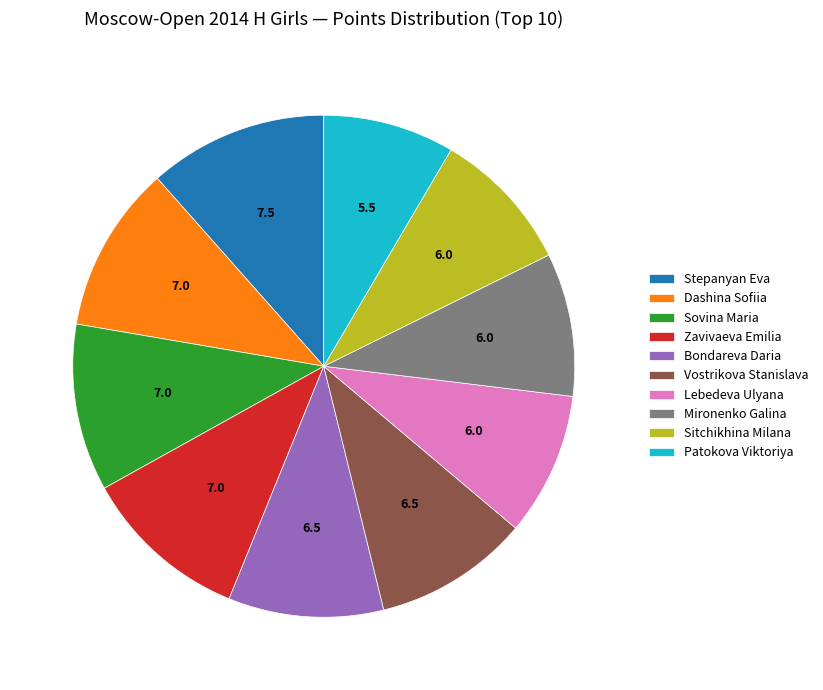

What is the ratio of the value at Vostrikova Stanislava to the value at Sitchikhina Milana?

1.1